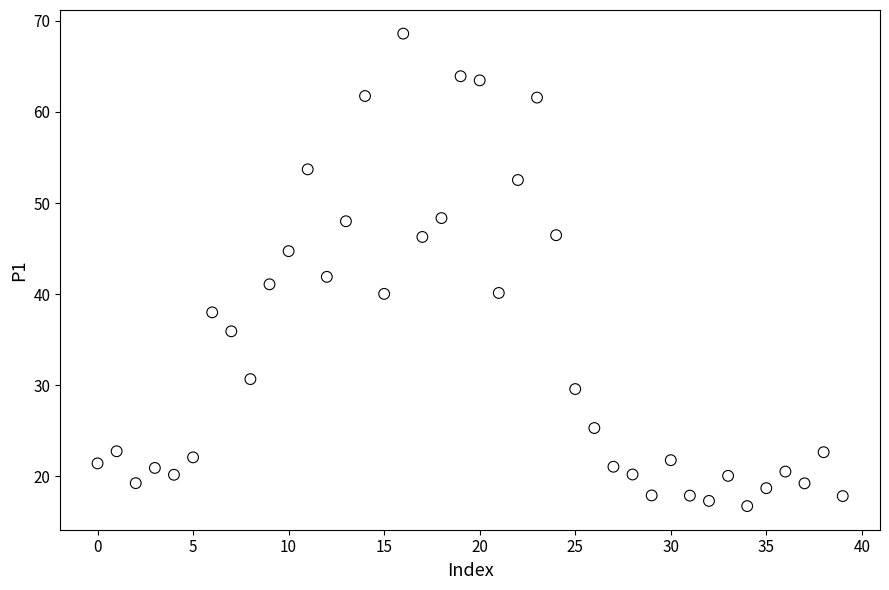

What is the range of Y values (max minus min)?

51.9